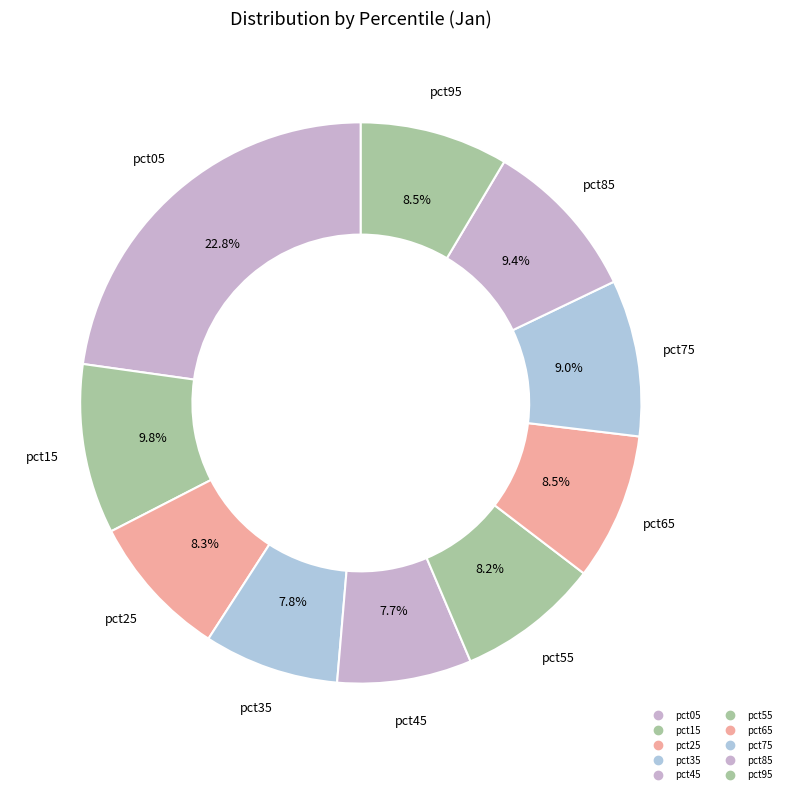

Does pct65 account for over 50% of the chart?

No